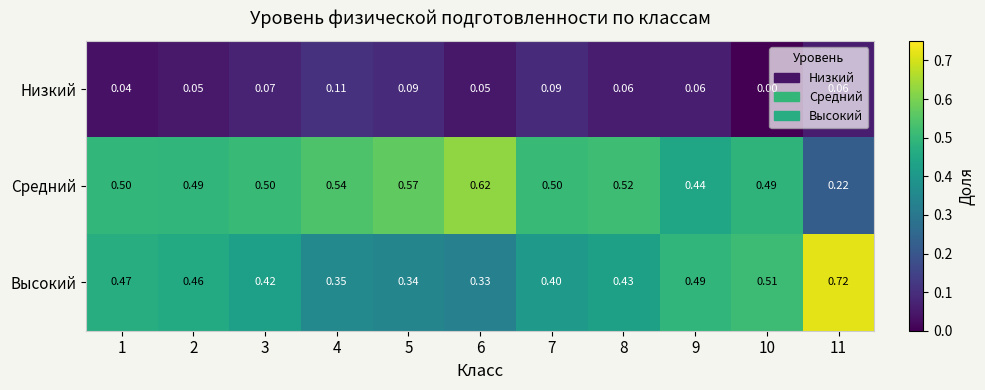

Rank the series at 9 from lowest to highest value.

Низкий, Средний, Высокий